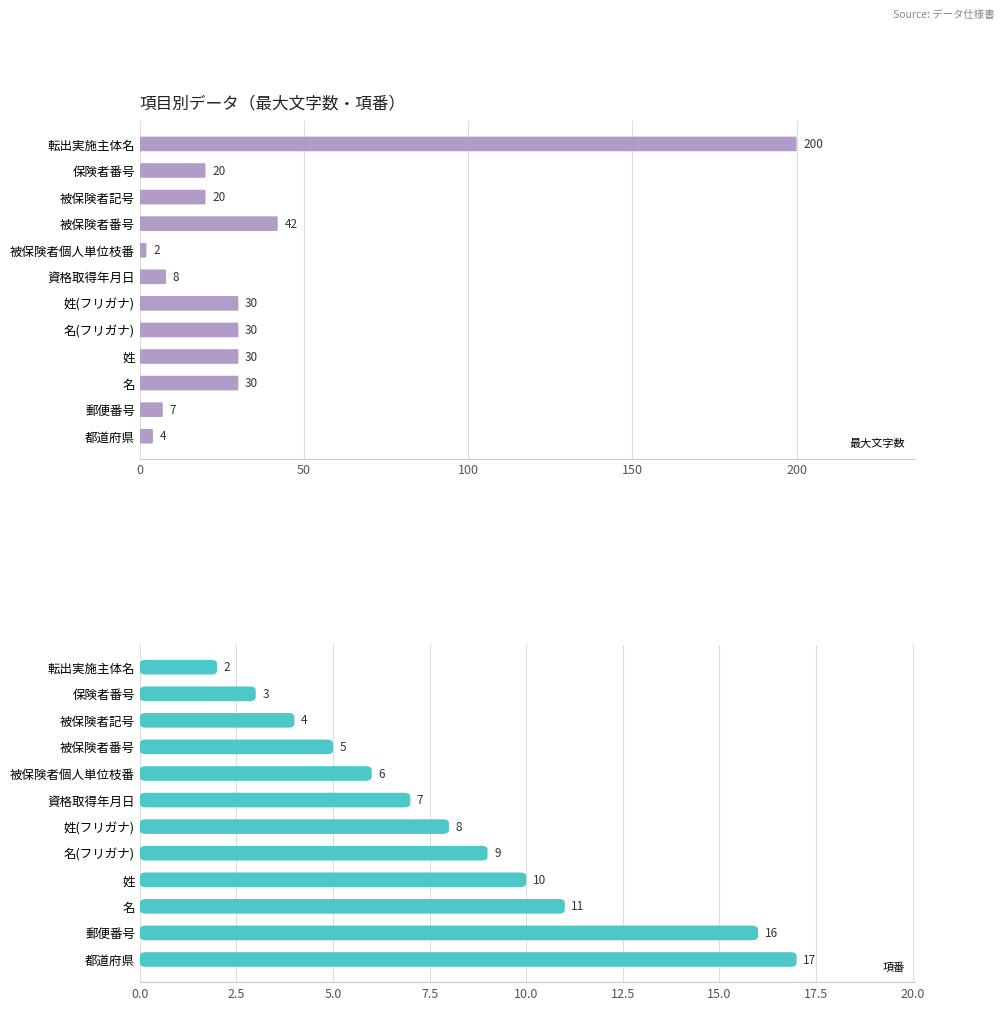

What is the difference between the highest and lowest values at 姓(フリガナ)?

22